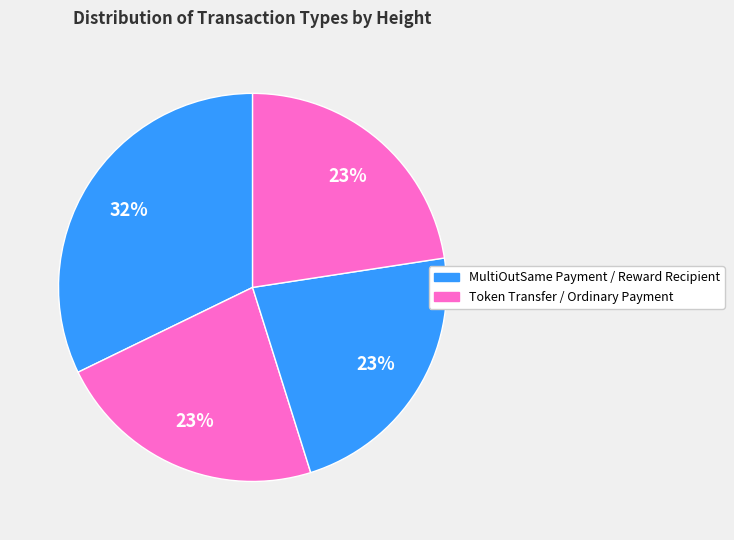

Is there any slice that represents more than half of the pie?

No